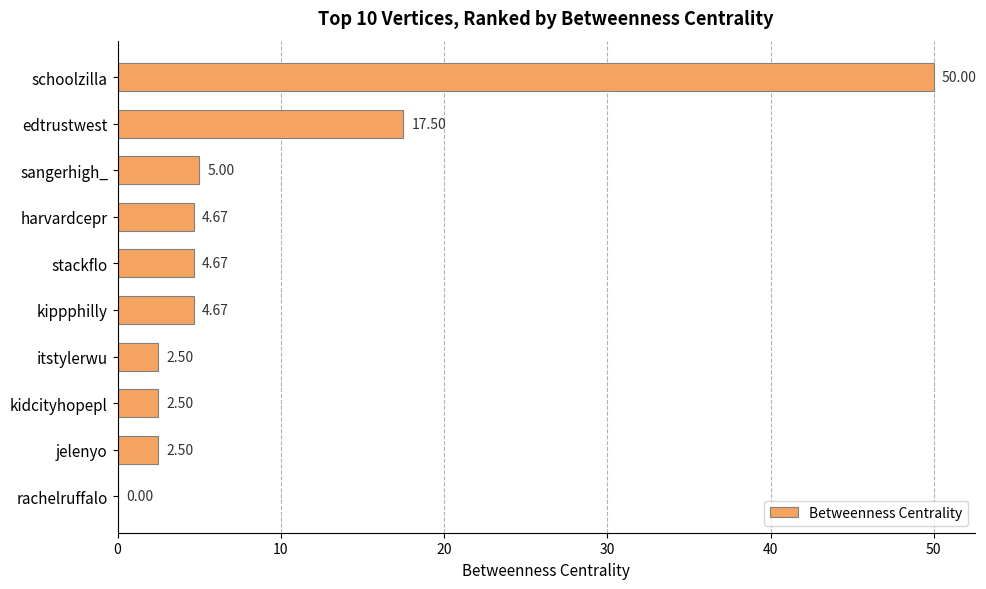

At which label is the value closest to 25?

edtrustwest